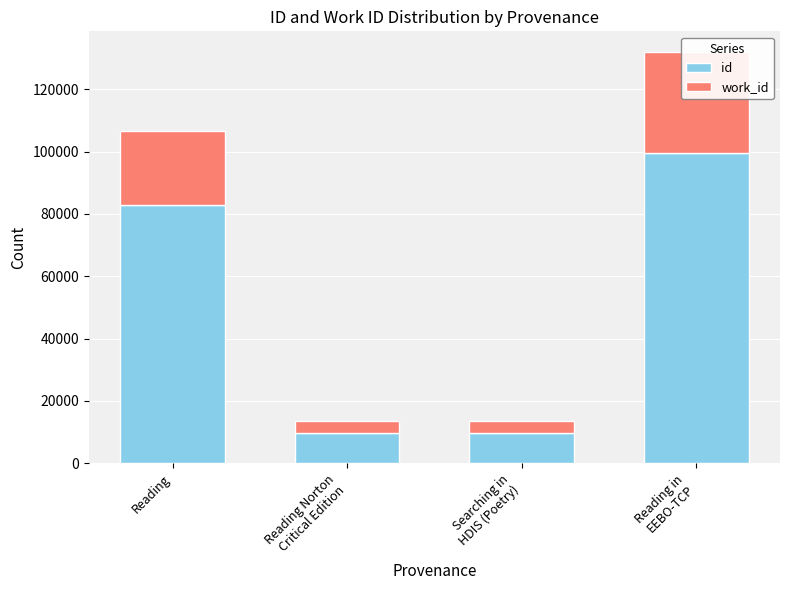

At which label does id first exceed 82986?

Reading in
EEBO-TCP